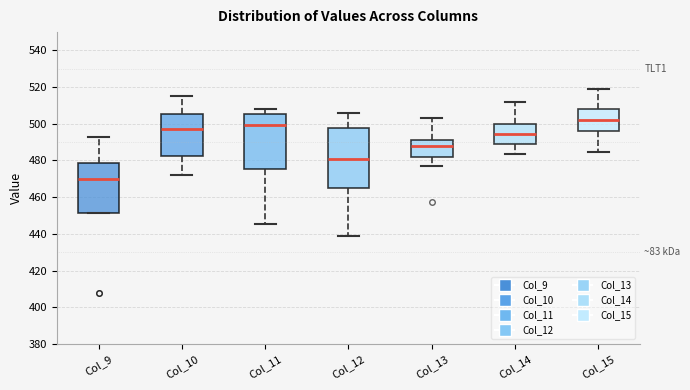

Which box has the highest median line?

Col_15